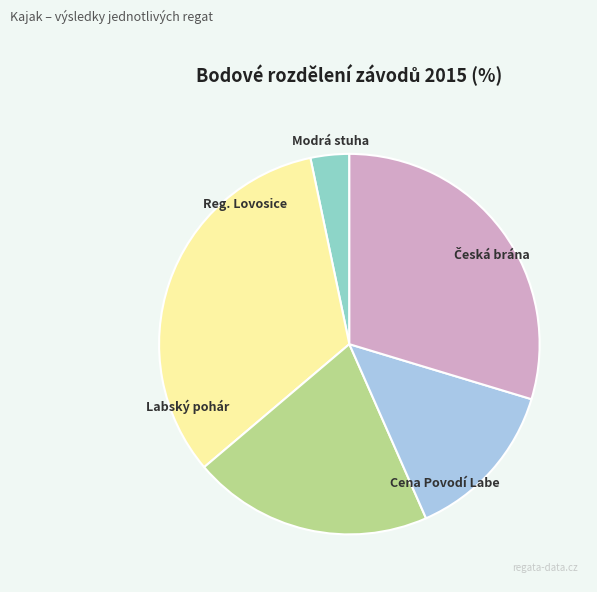

Does any single category account for the majority?

No